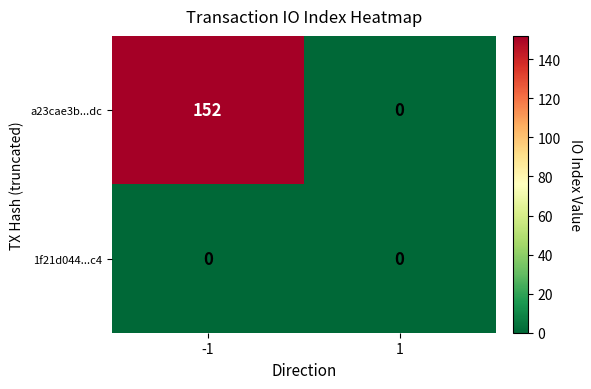

What is the greatest value displayed?

152